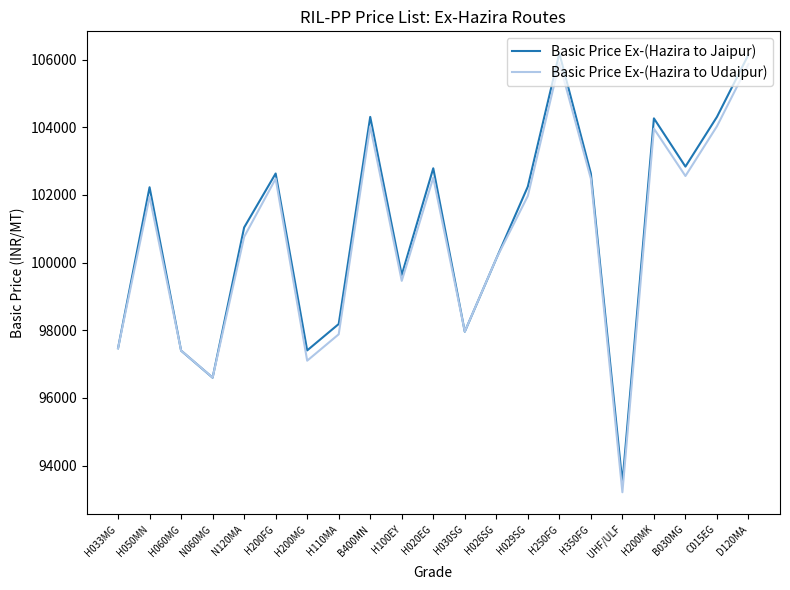

At how many categories does at least one series exceed 101185?

11